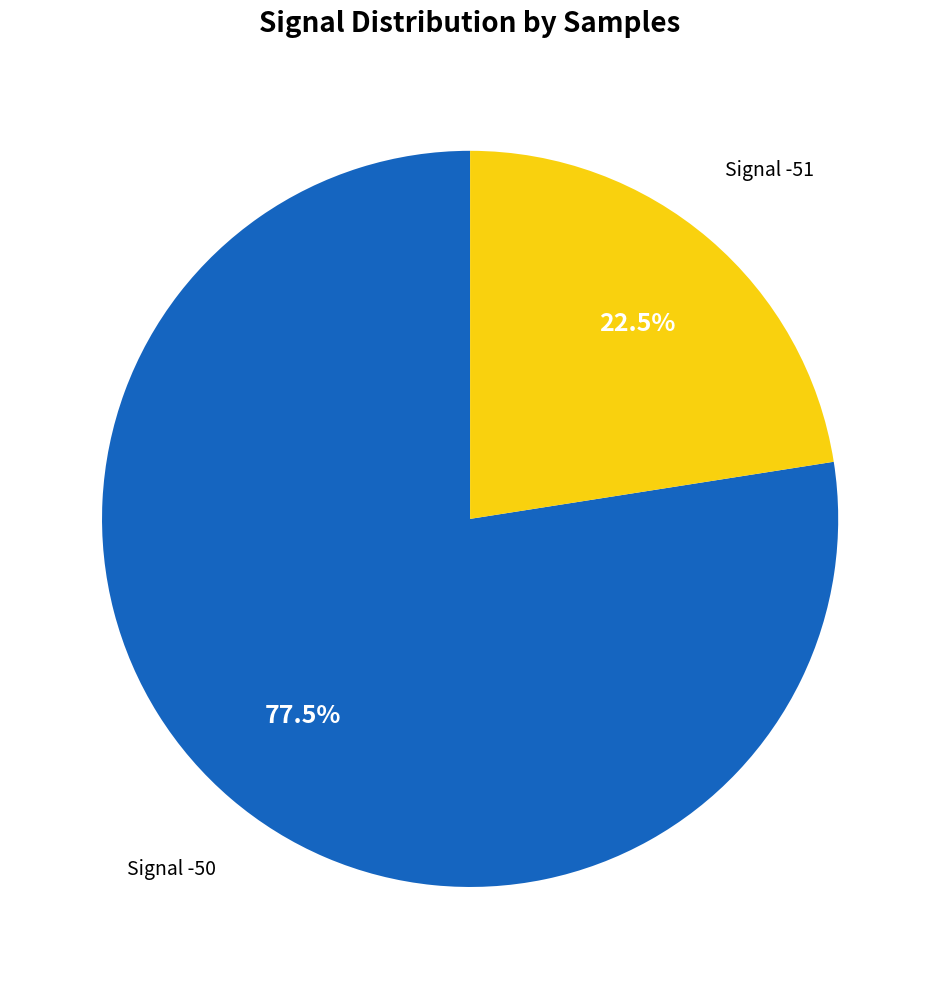

Does any single category account for the majority?

Yes